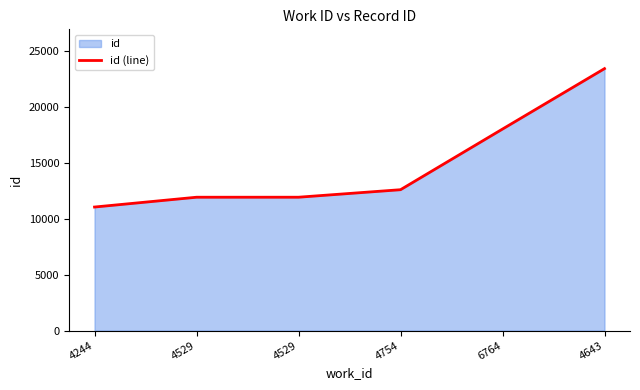

List the labels in order of value, largest first.

4643, 6764, 4754, 4529, 4529, 4244